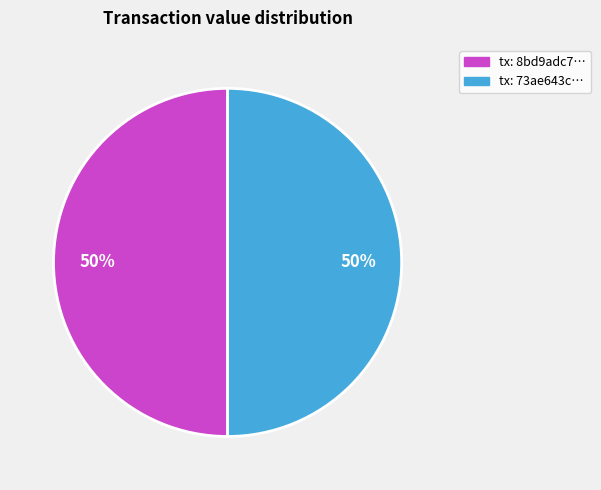

How many segments does this pie chart have?

2